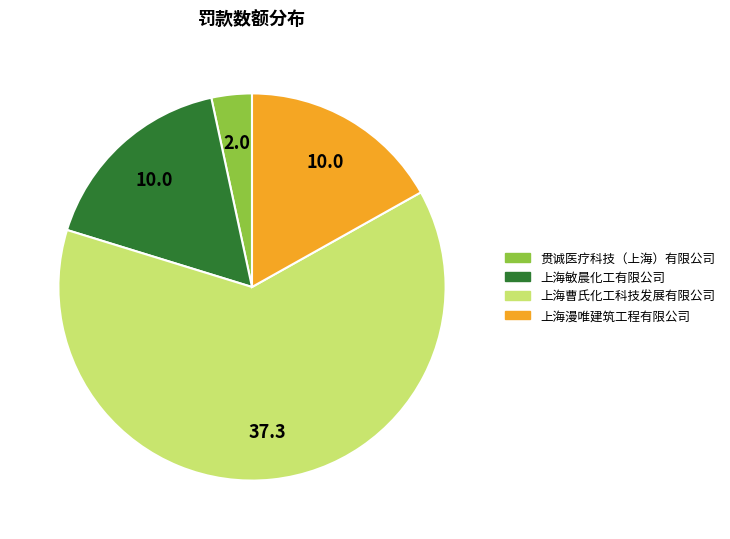

What is the largest slice in the pie chart?

上海曹氏化工科技发展有限公司